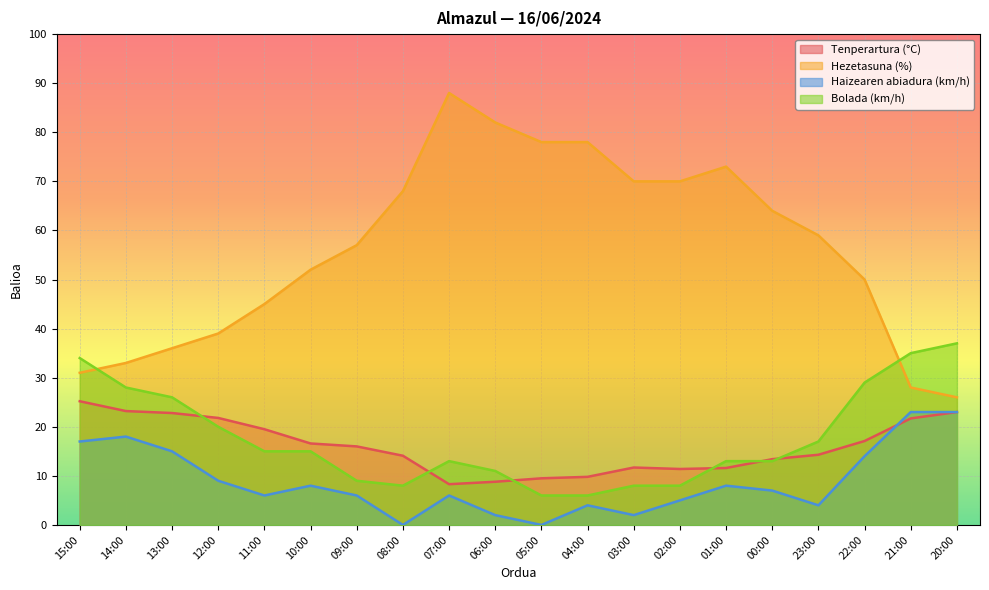

Rank the series at 22:00 from lowest to highest value.

Haizearen abiadura (km/h), Tenperartura (°C), Bolada (km/h), Hezetasuna (%)